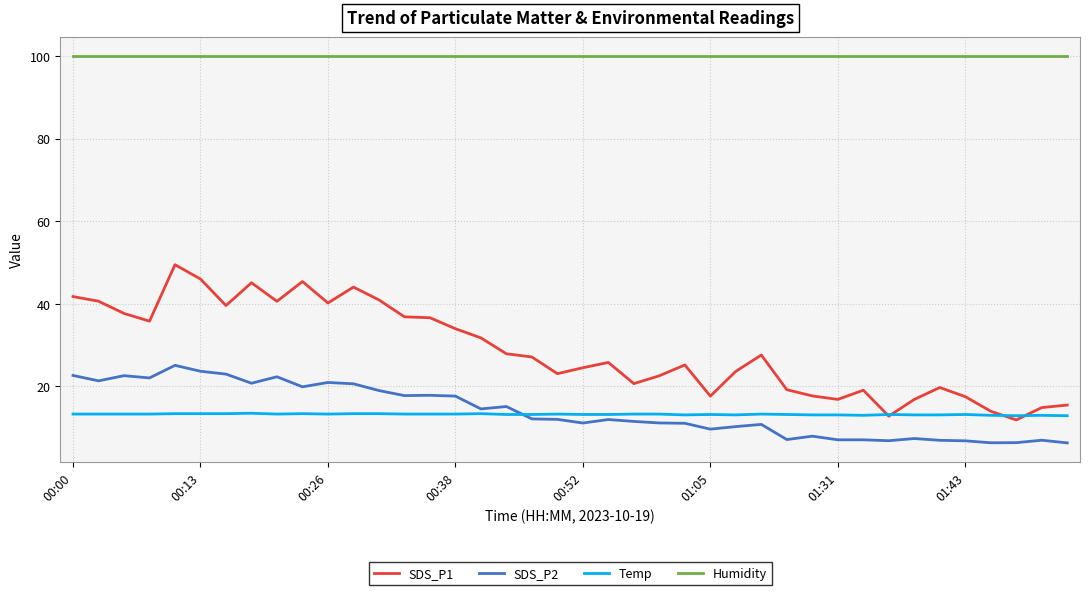

What is the maximum value shown in the chart?

99.9